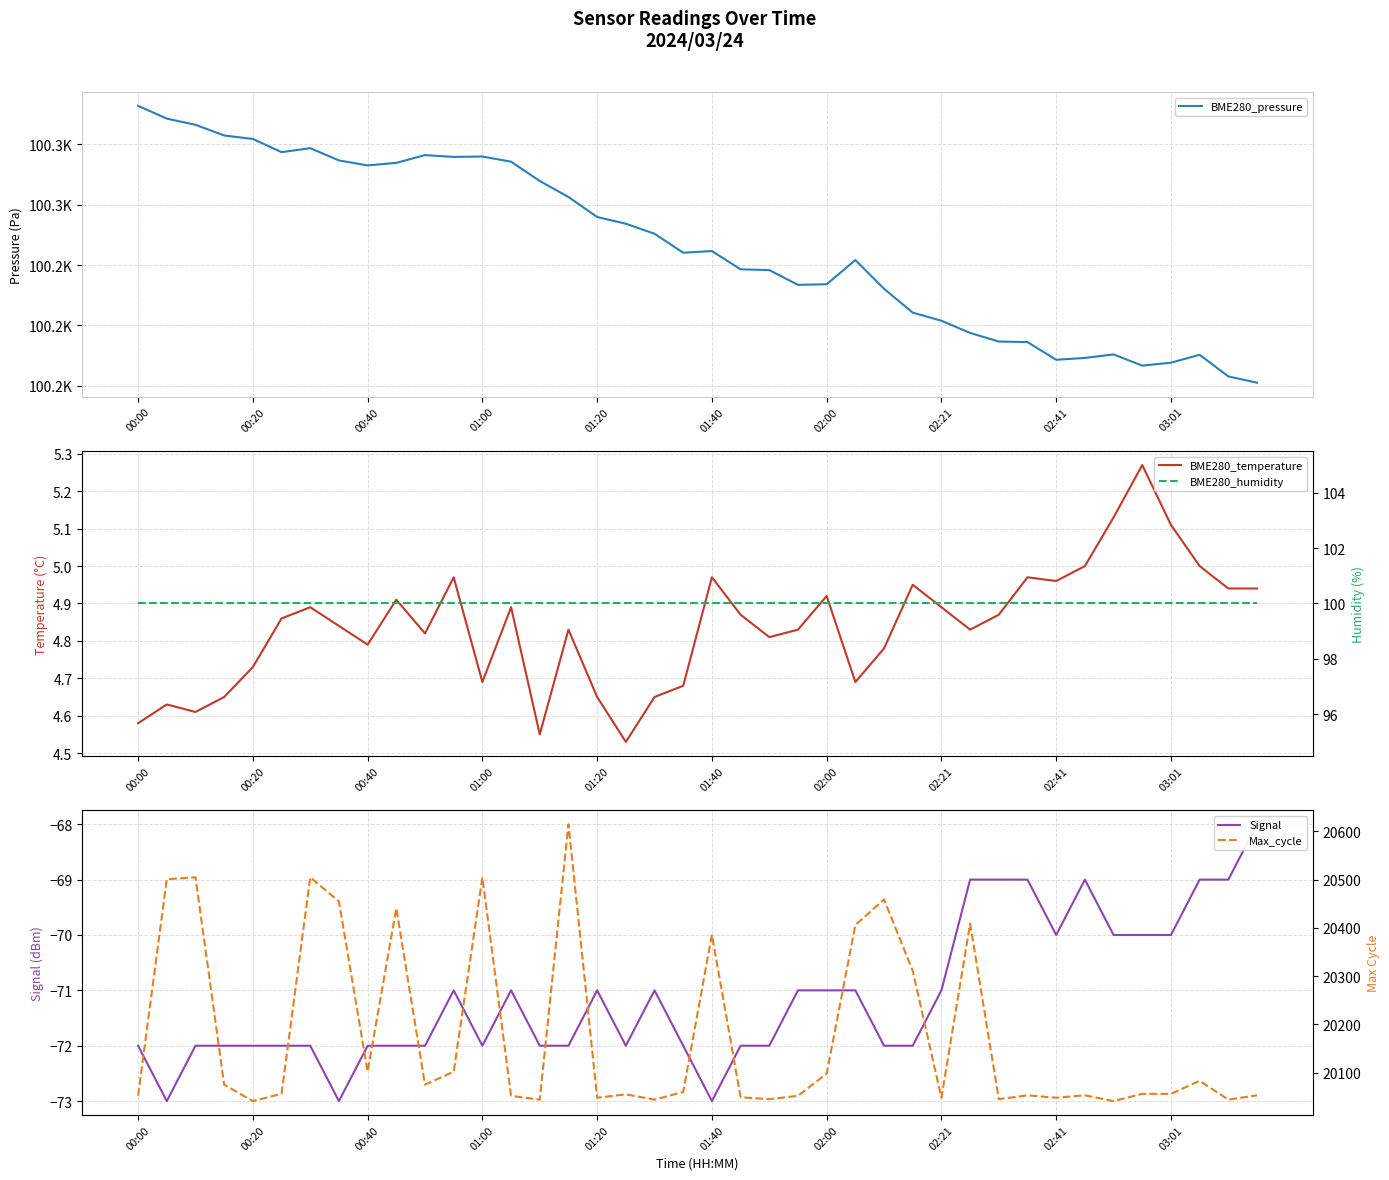

Reading right to left, extract all data points from this chart.

BME280_pressure: 100152.7	100157.9	100175.8	100169.2	100166.8	100176.1	100173.2	100171.7	100186.3	100186.8	100193.8	100203.9	100210.6	100230.3	100254.1	100234.1	100233.6	100245.8	100246.4	100261.5	100260.2	100275.8	100284.1	100289.7	100306.2	100319.4	100335.4	100339.7	100339.3	100340.8	100334.4	100332.3	100336.4	100346.6	100343.3	100354.2	100357.1	100365.9	100371.0	100381.6
BME280_temperature: 4.9	4.9	5.0	5.1	5.3	5.1	5.0	5.0	5.0	4.9	4.8	4.9	5.0	4.8	4.7	4.9	4.8	4.8	4.9	5.0	4.7	4.7	4.5	4.7	4.8	4.5	4.9	4.7	5.0	4.8	4.9	4.8	4.8	4.9	4.9	4.7	4.7	4.6	4.6	4.6
Signal: -68.0	-69.0	-69.0	-70.0	-70.0	-70.0	-69.0	-70.0	-69.0	-69.0	-69.0	-71.0	-72.0	-72.0	-71.0	-71.0	-71.0	-72.0	-72.0	-73.0	-72.0	-71.0	-72.0	-71.0	-72.0	-72.0	-71.0	-72.0	-71.0	-72.0	-72.0	-72.0	-73.0	-72.0	-72.0	-72.0	-72.0	-72.0	-73.0	-72.0
BME280_humidity: 100.0	100.0	100.0	100.0	100.0	100.0	100.0	100.0	100.0	100.0	100.0	100.0	100.0	100.0	100.0	100.0	100.0	100.0	100.0	100.0	100.0	100.0	100.0	100.0	100.0	100.0	100.0	100.0	100.0	100.0	100.0	100.0	100.0	100.0	100.0	100.0	100.0	100.0	100.0	100.0
Max_cycle: 20053.0	20044.0	20083.0	20056.0	20056.0	20041.0	20053.0	20048.0	20053.0	20045.0	20409.0	20048.0	20311.0	20459.0	20406.0	20098.0	20052.0	20045.0	20049.0	20386.0	20060.0	20044.0	20055.0	20048.0	20615.0	20044.0	20052.0	20505.0	20102.0	20075.0	20441.0	20102.0	20455.0	20505.0	20056.0	20041.0	20075.0	20505.0	20501.0	20052.0